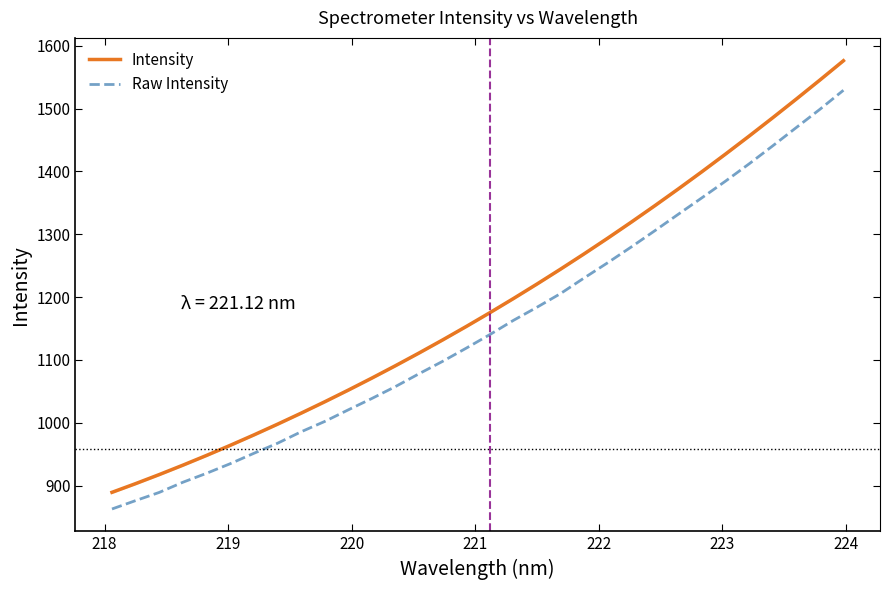

List the series in order of their peak value, lowest first.

Raw Intensity, Intensity